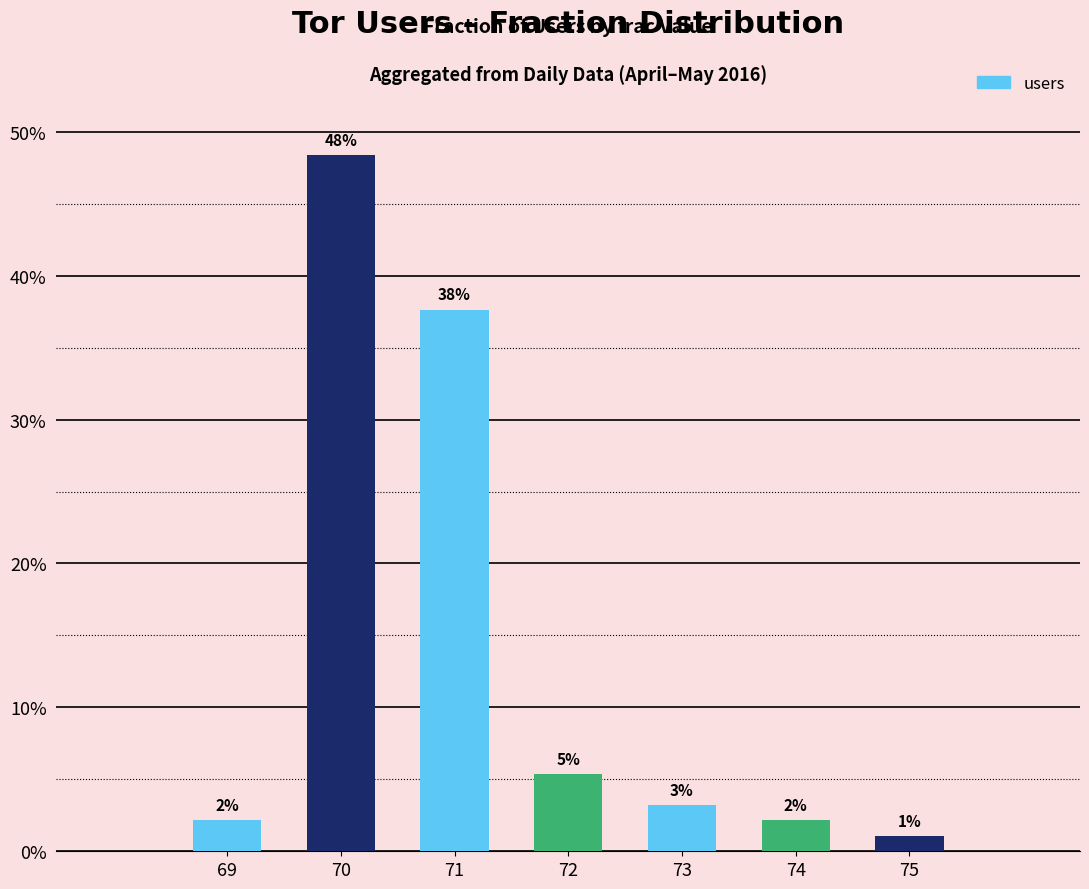

Does the chart contain any negative values?

No